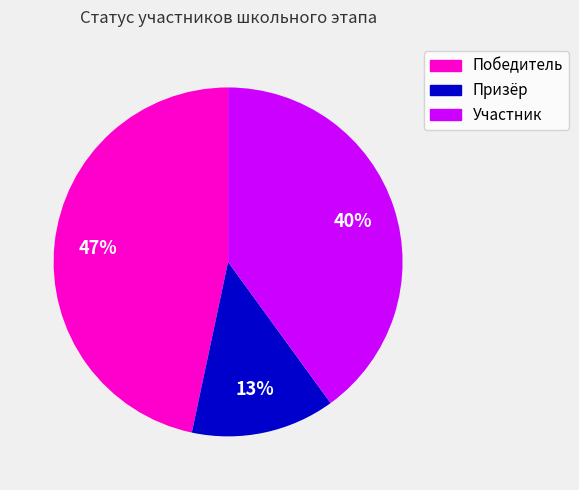

Is the sum of Участник and Победитель greater than half?

Yes